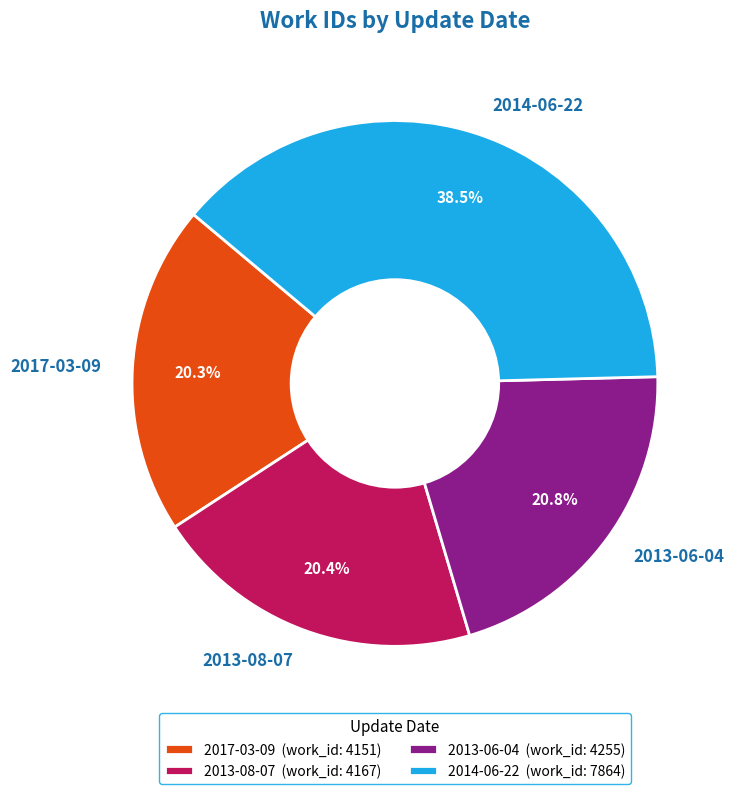

To the nearest percent, what is the average slice percentage?

25%